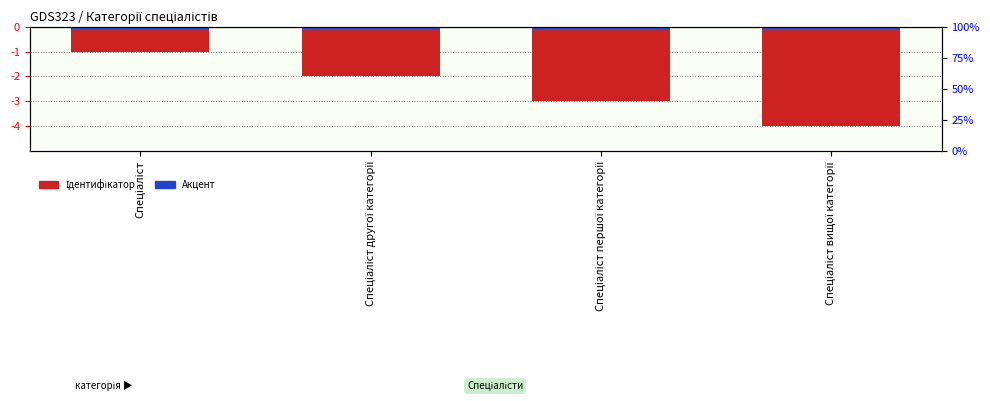

Which series changed the most between Спеціаліст and Спеціаліст вищої категорії?

Ідентифікатор